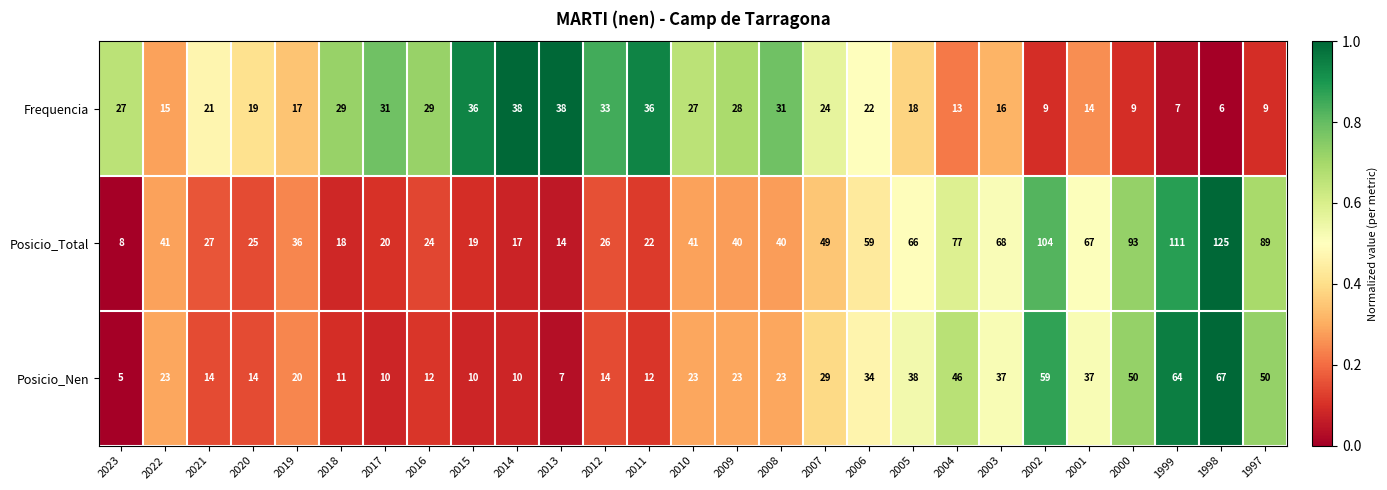

The Posicio_Nen series shows 7 at 2013. True or false?

True